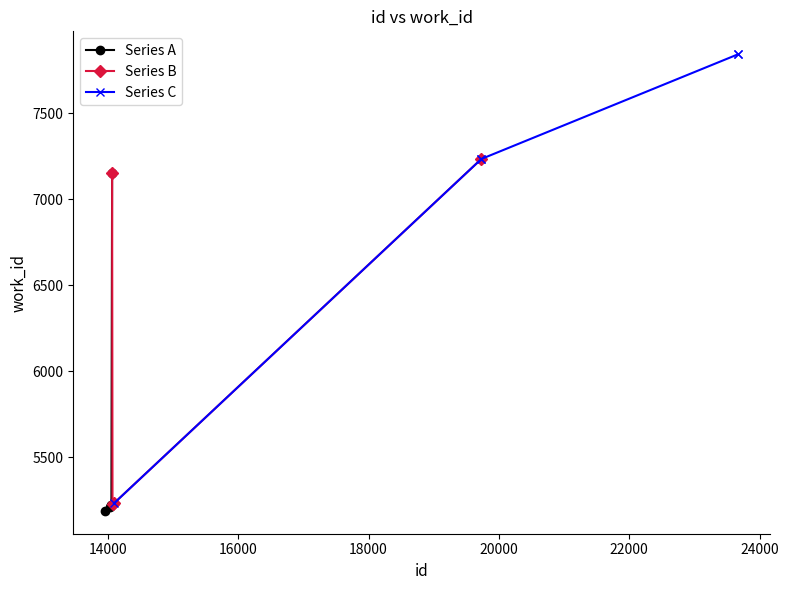

True or false: Series A has more than 1 interior local peaks.

False